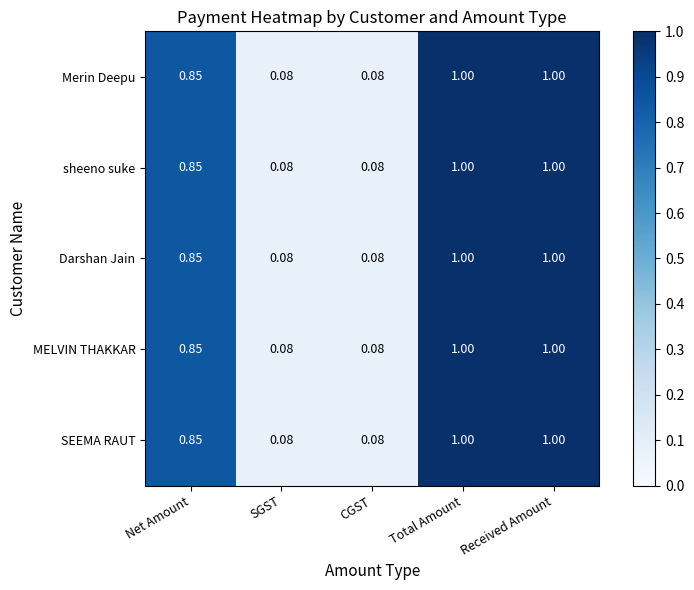

Is the value of SEEMA RAUT at CGST greater than the value of MELVIN THAKKAR at Received Amount?

No